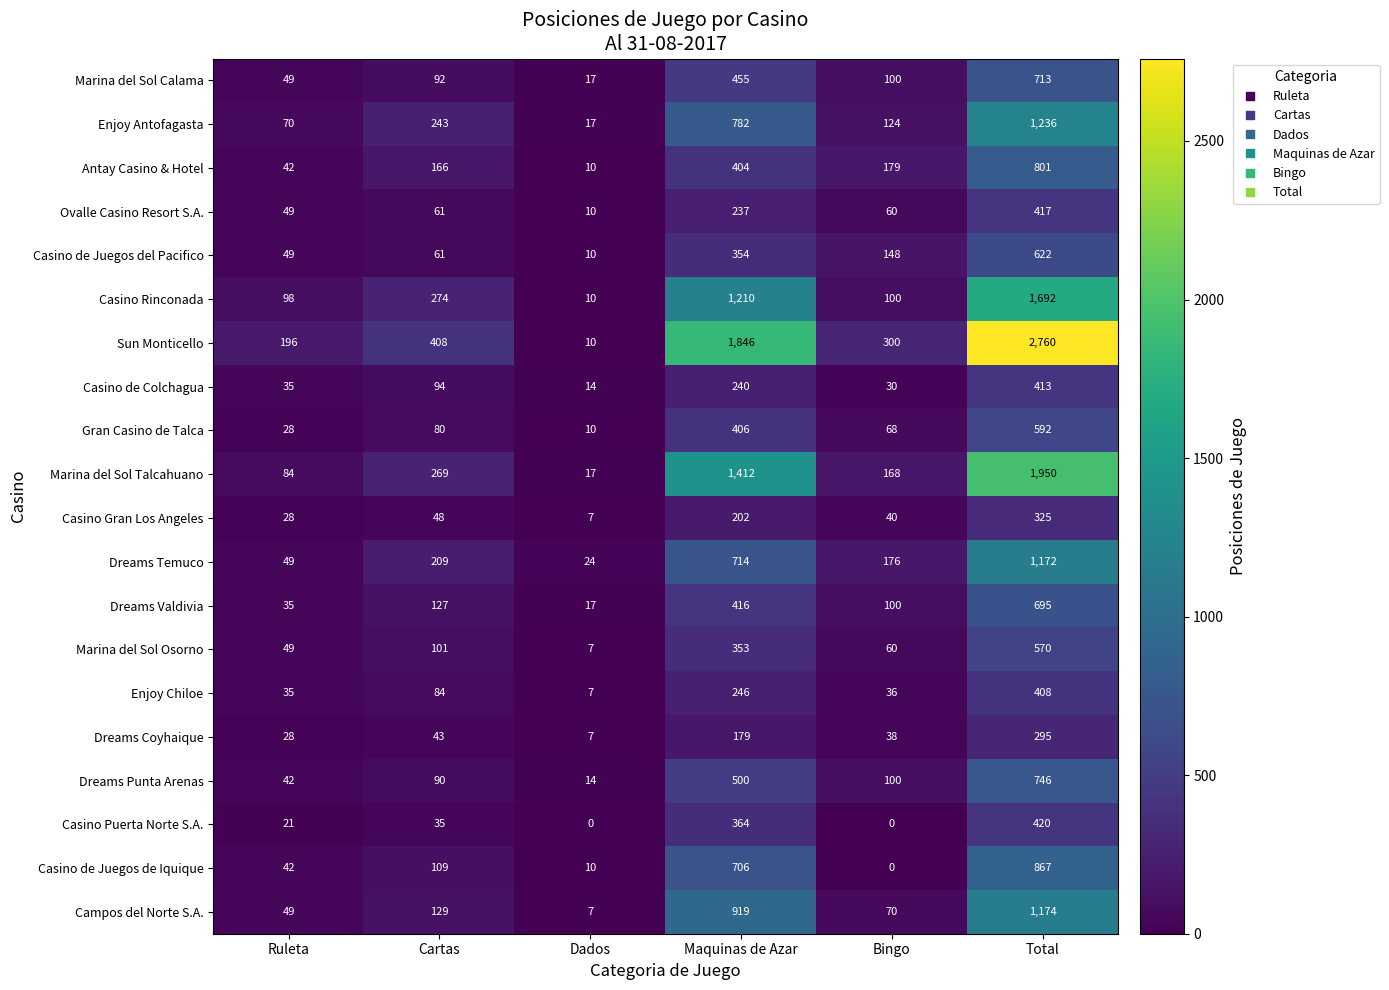

What is the average value of the Casino de Juegos de Iquique series?

289